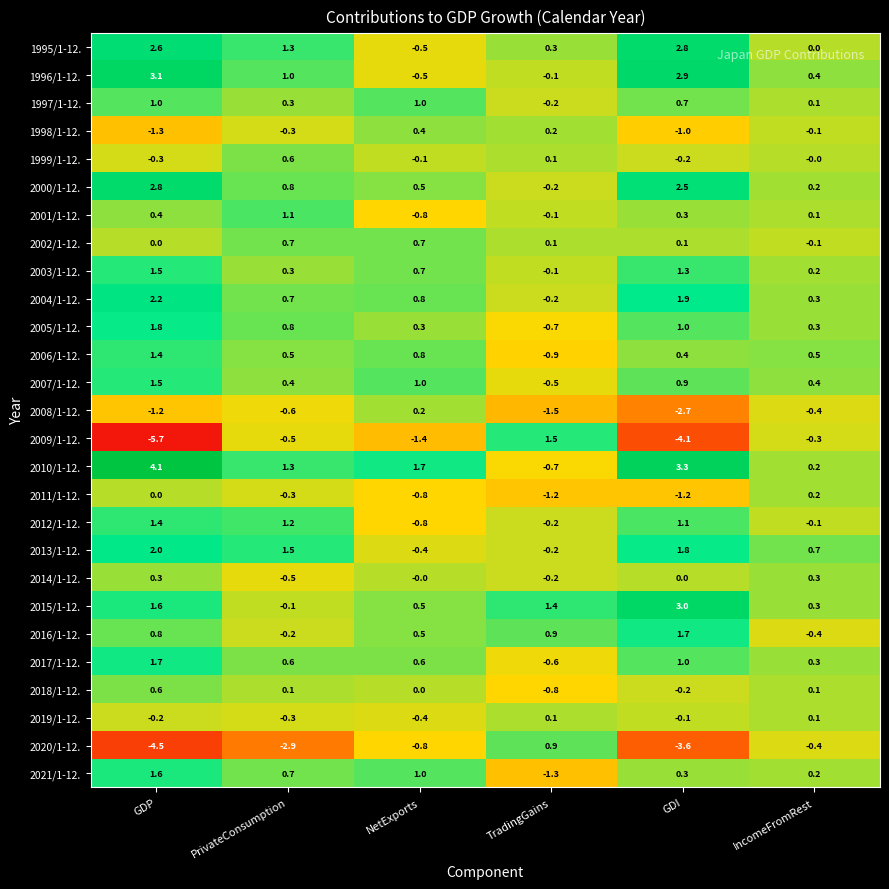

Which label corresponds to the smallest value in the chart?

GDP